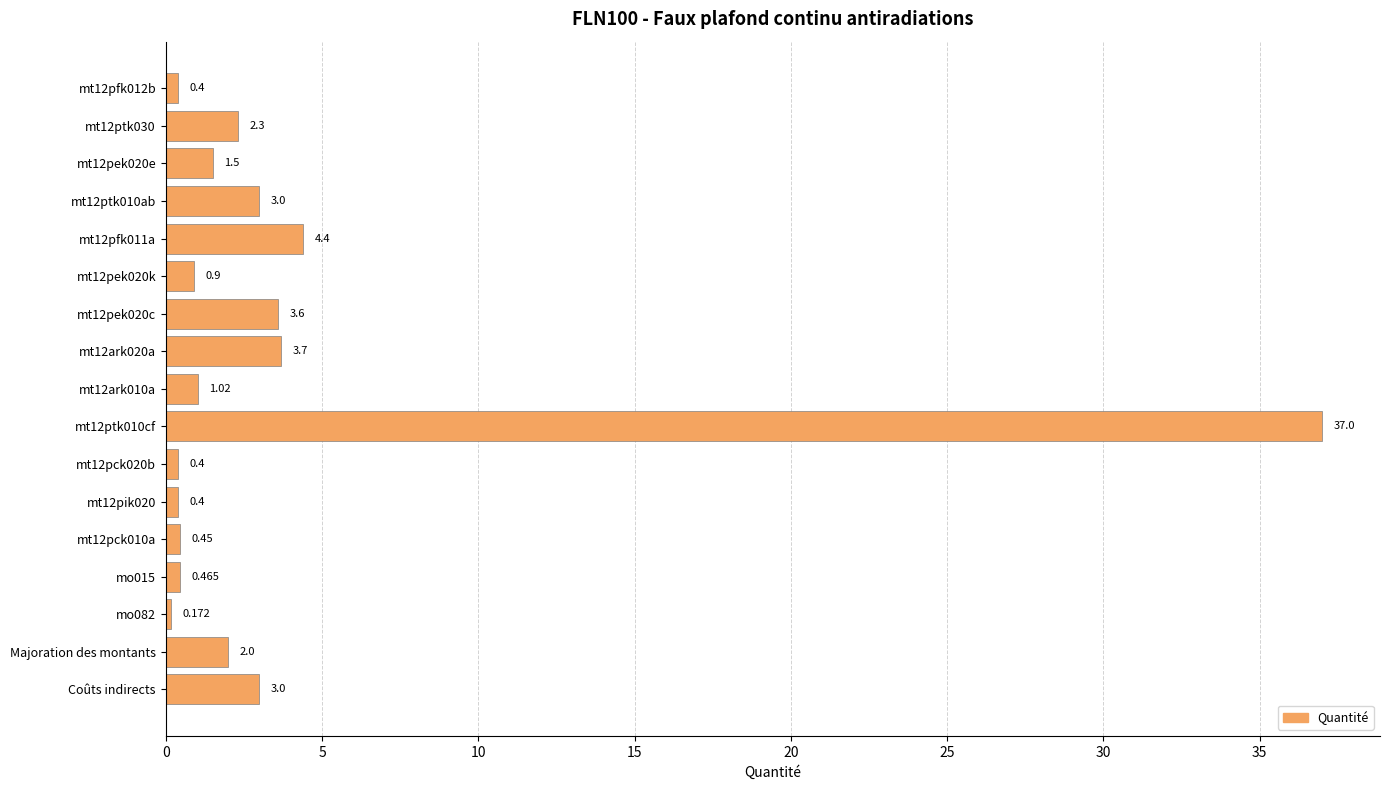

How many values are below 1?

7